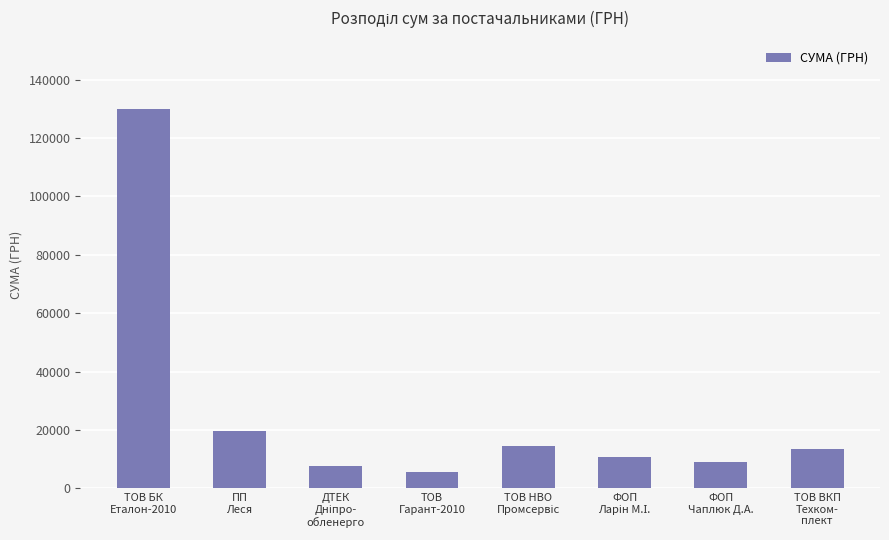

What is the average value?

26310.5